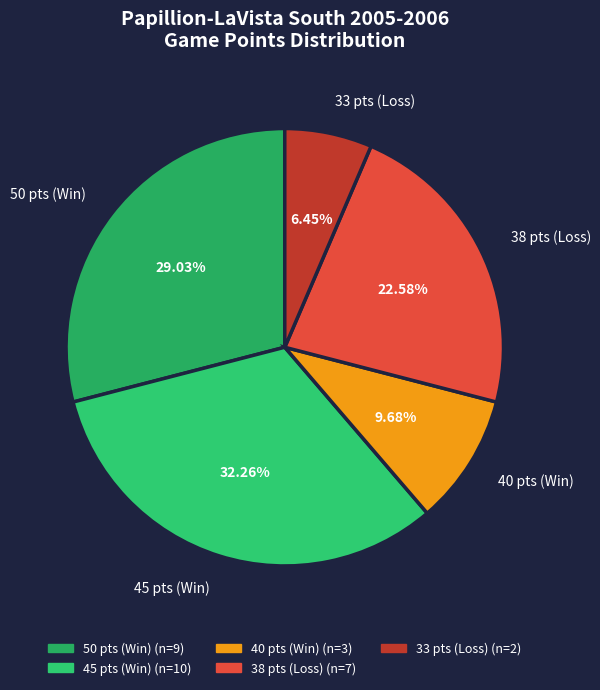

What is the largest slice in the pie chart?

45 pts (Win)